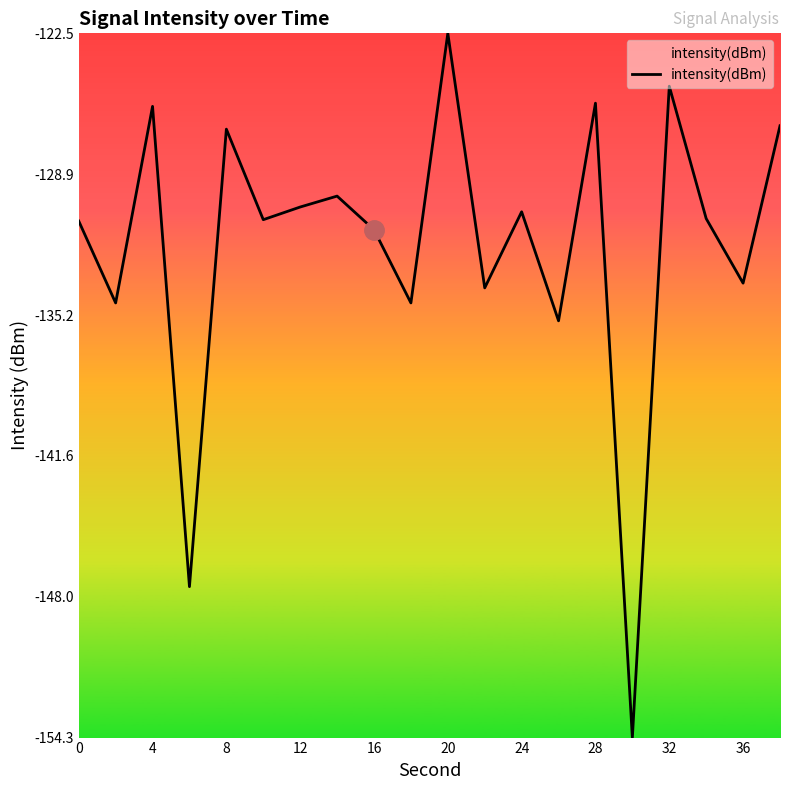

What is the greatest value displayed?

-122.5